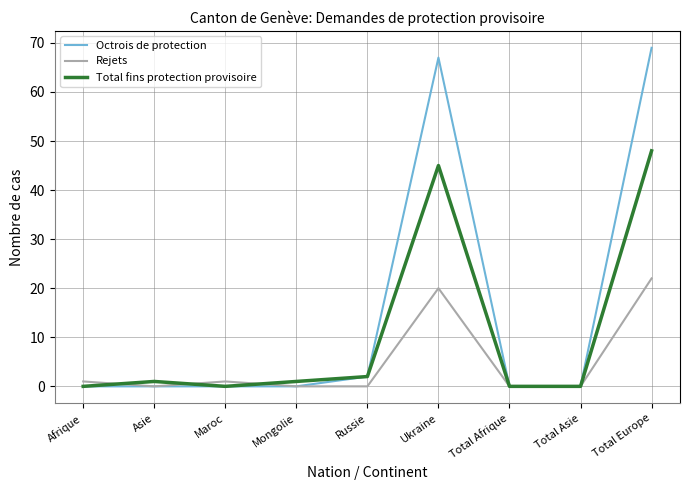

What are all the series names shown in the legend?

Octrois de protection, Rejets, Total fins protection provisoire